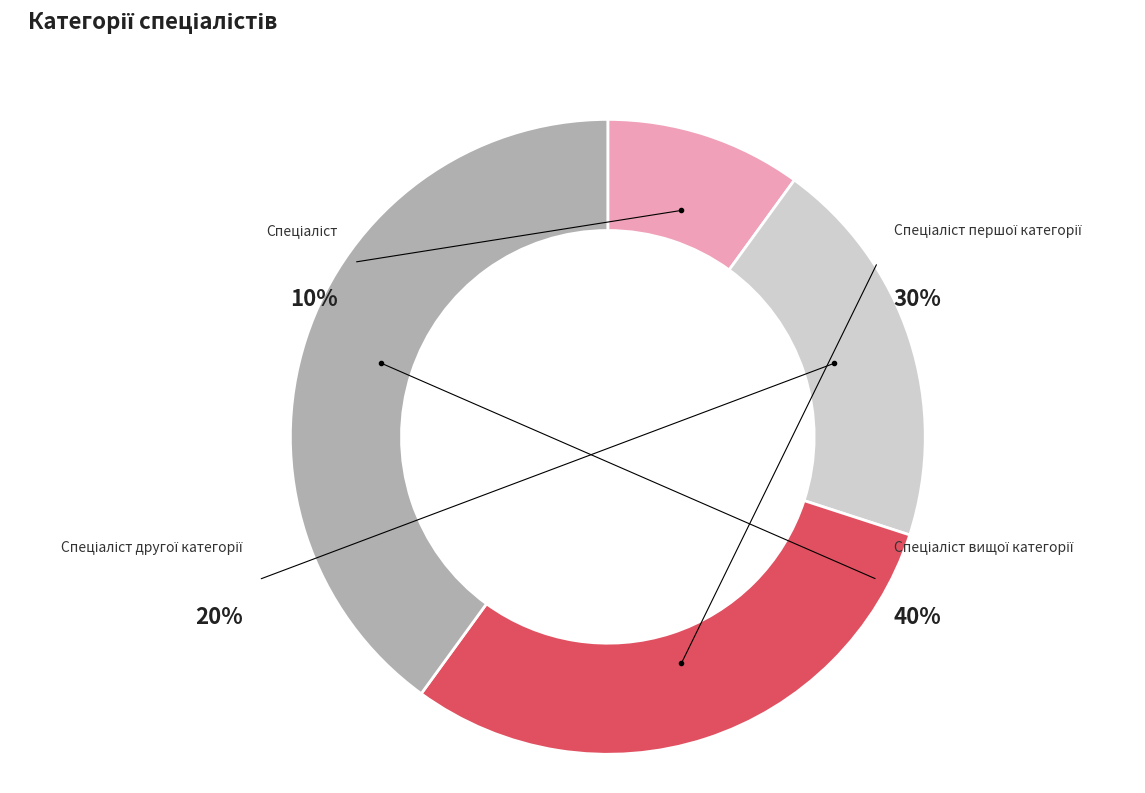

Is Спеціаліст другої категорії the majority of the pie?

No